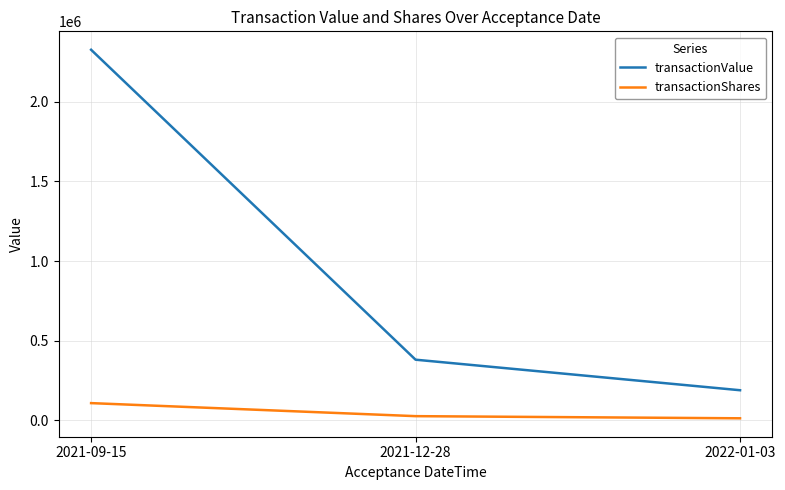

At 2021-12-28, list the series in order from largest to smallest.

transactionValue, transactionShares